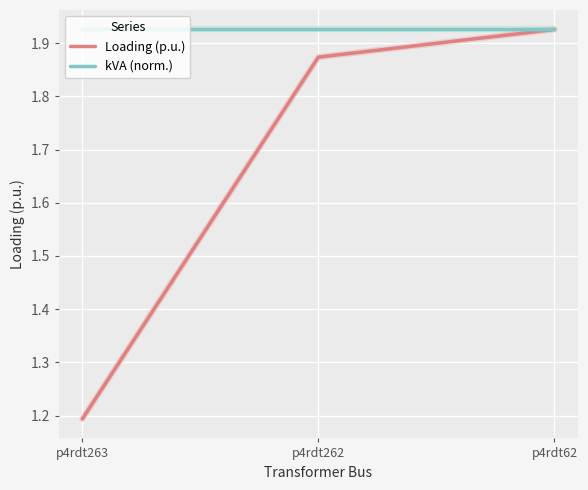

At which category is the sum across all series the highest?

p4rdt62